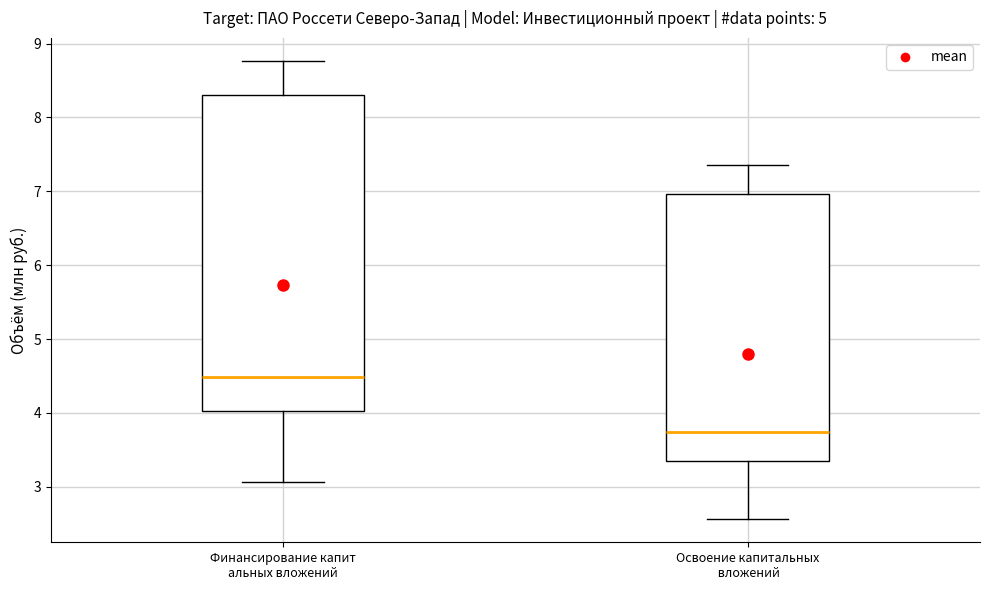

Where does the lower whisker of the box for Освоение капитальных вложений end on the y-axis? The values are not printed on the chart, so give them approximately, as read against the axis.

2.6